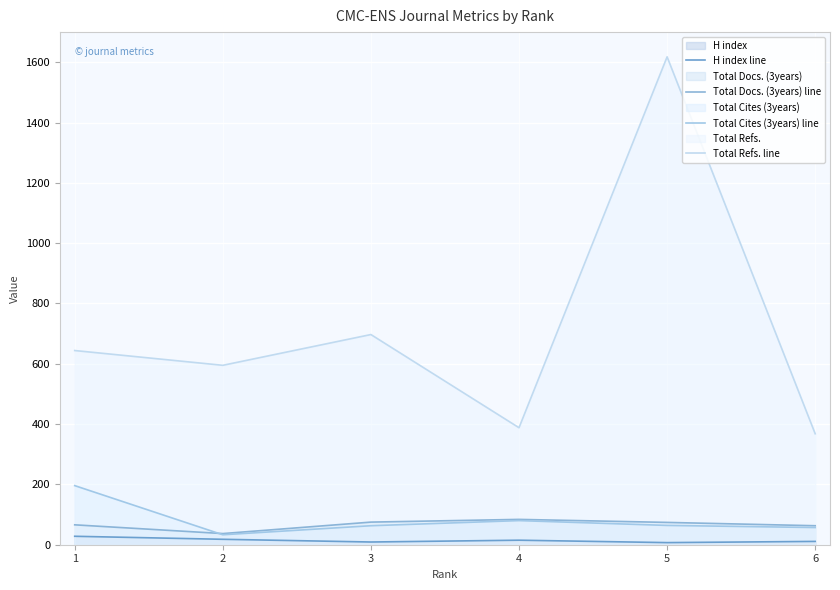

Read the H index line value at 2.

18